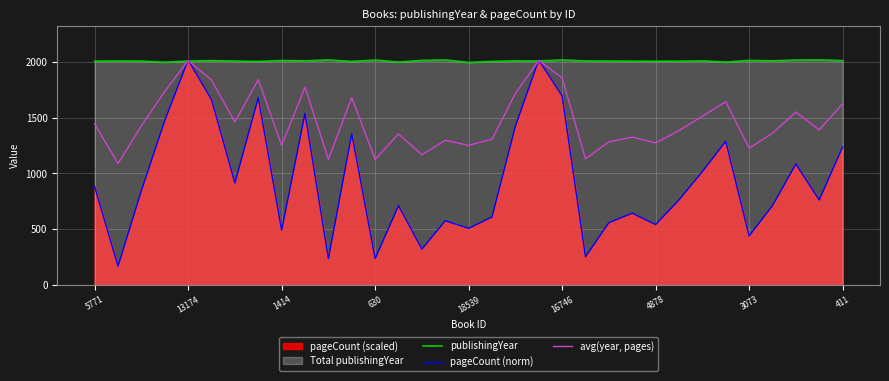

Is the value of avg(year, pages) at 13 greater than the value of pageCount (norm) at 25?

Yes